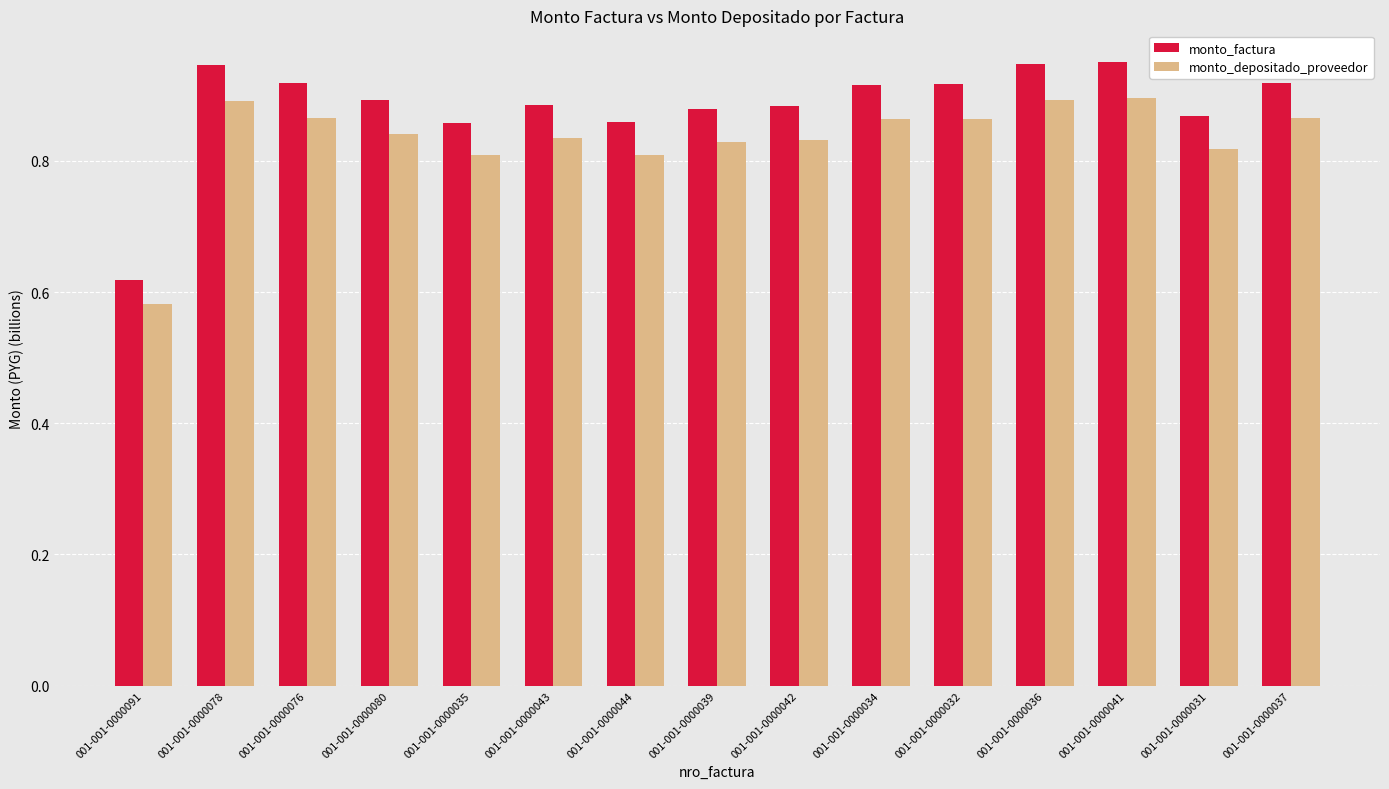

The value of monto_depositado_proveedor at 001-001-0000039 is 1.2. True or false?

False